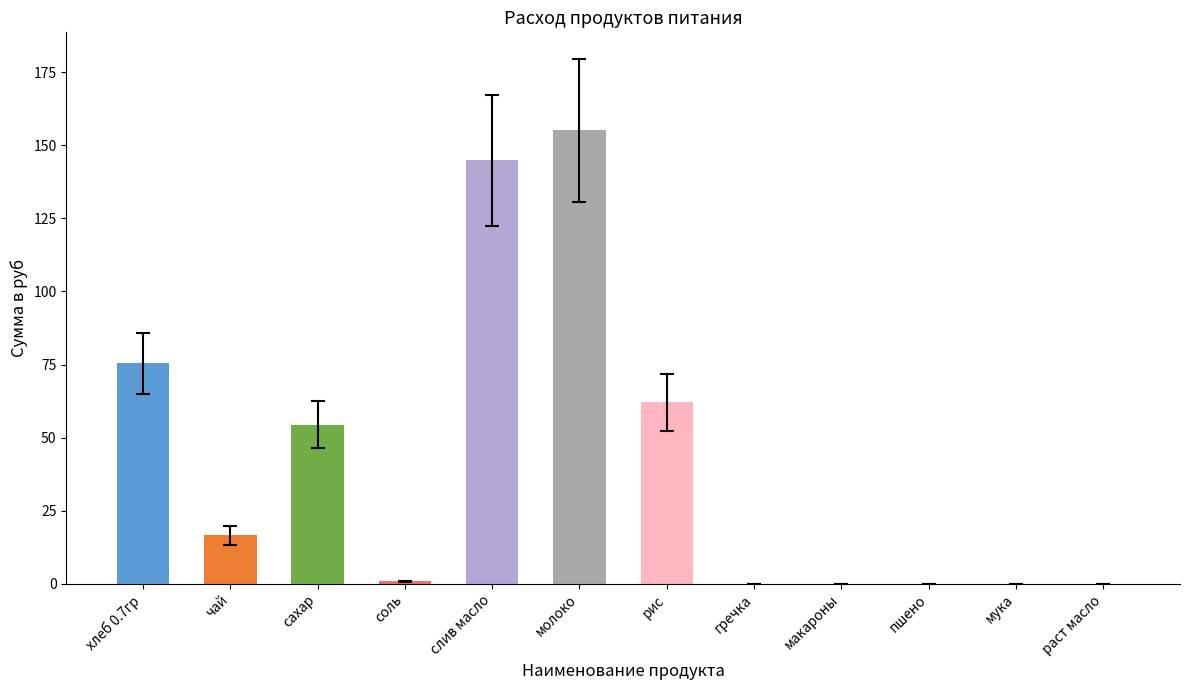

Reading left to right, transcribe all the data shown in this chart.

хлеб 0.7гр=75.4	чай=16.5	сахар=54.5	соль=0.8	слив масло=144.8	молоко=155.1	рис=62.0	гречка=0.0	макароны=0.0	пшено=0.0	мука=0.0	раст масло=0.0